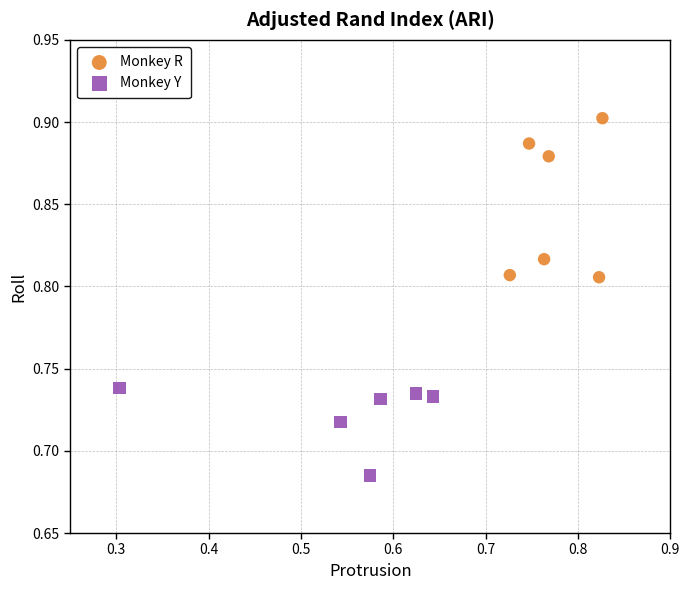

Which series contains the highest Y value?

Monkey R